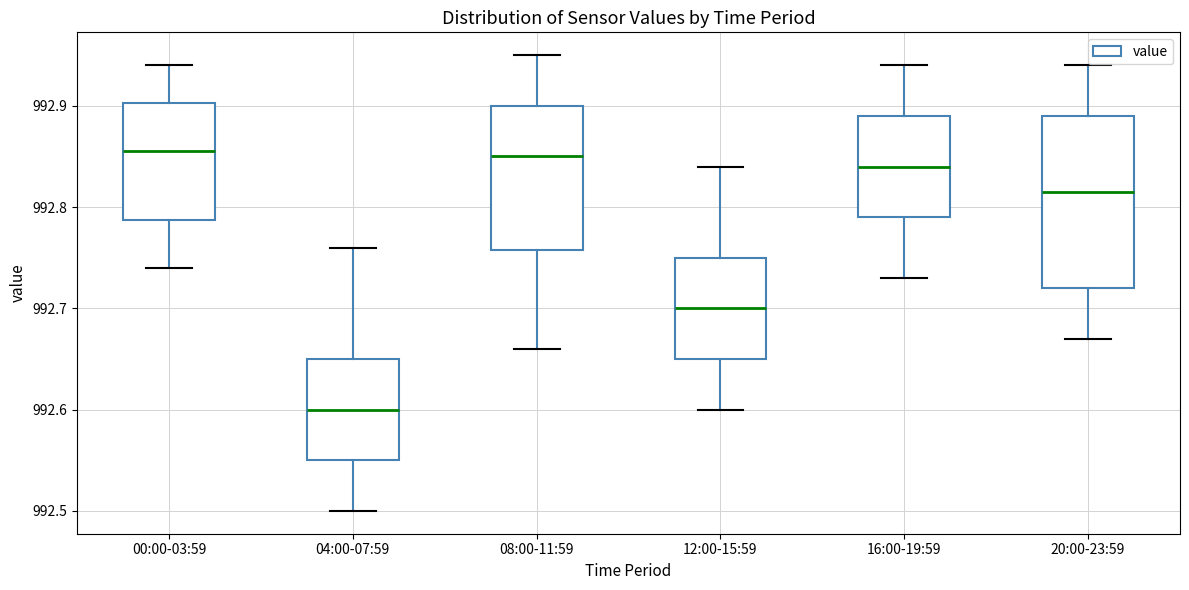

Comparing the boxes themselves (not the whiskers), which one is the tallest?

20:00-23:59